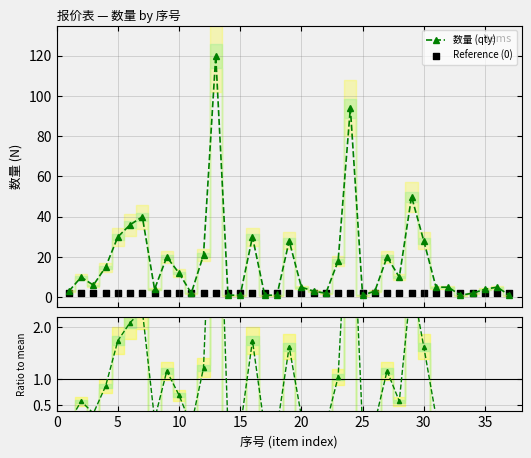

True or false: 数量 (qty) has more than 2 points higher than both neighbors.

True